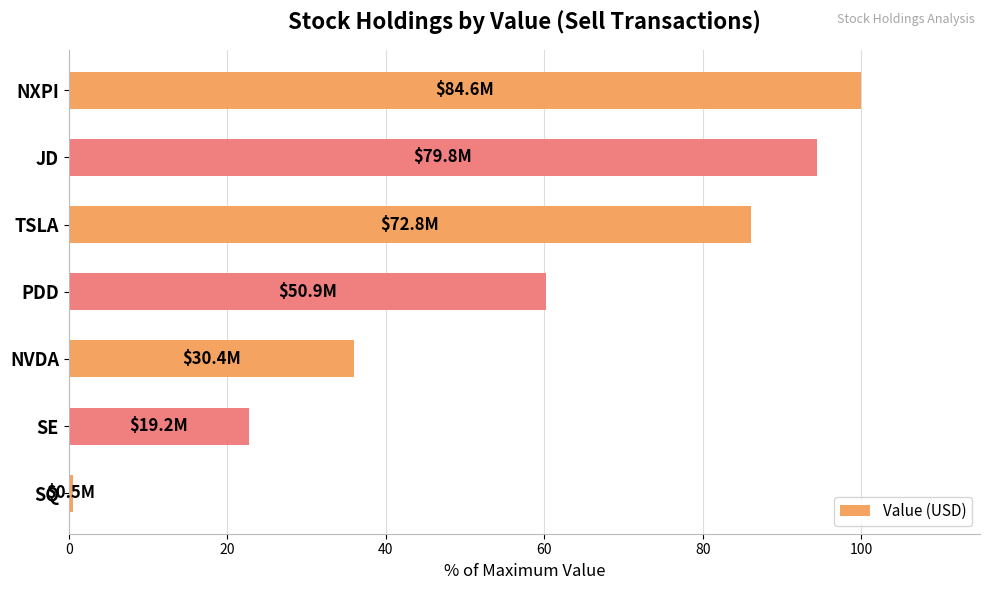

Between NXPI and TSLA, which is larger?

NXPI